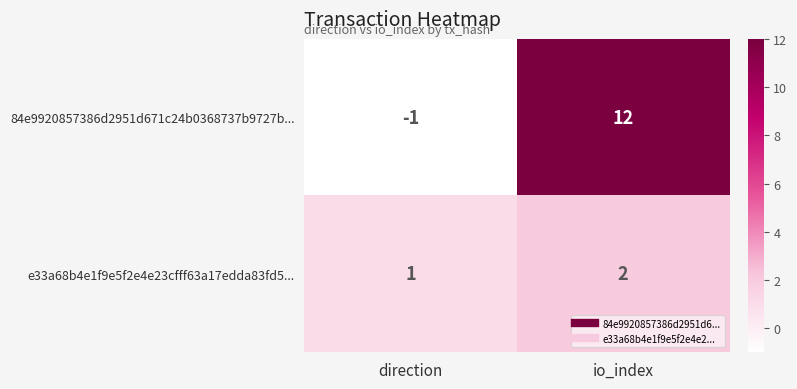

Which series changed the most between direction and io_index?

84e9920857386d2951d671c24b0368737b9727b...